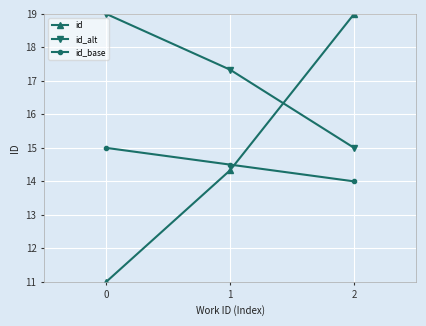

Read the id value at 0.

11.0